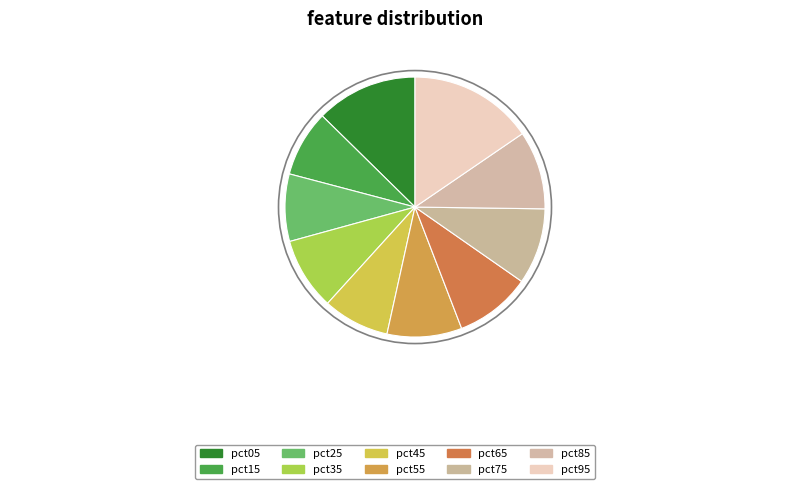

To the nearest percent, what is the average slice percentage?

10%